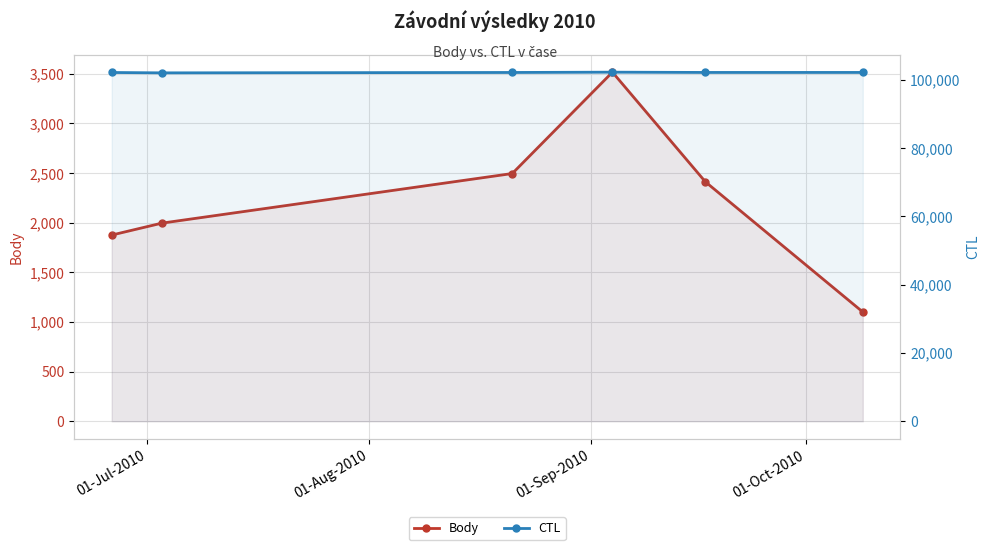

Count the number of categories in the chart.

6